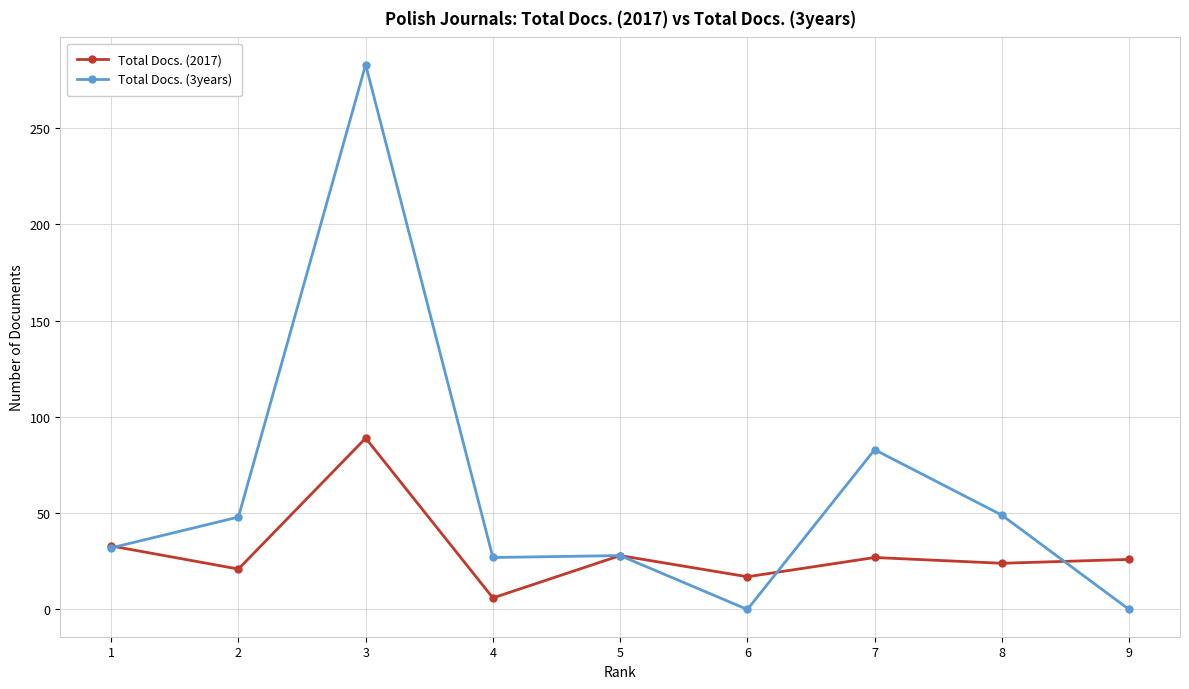

The value of Total Docs. (3years) at 2 is 31. True or false?

False